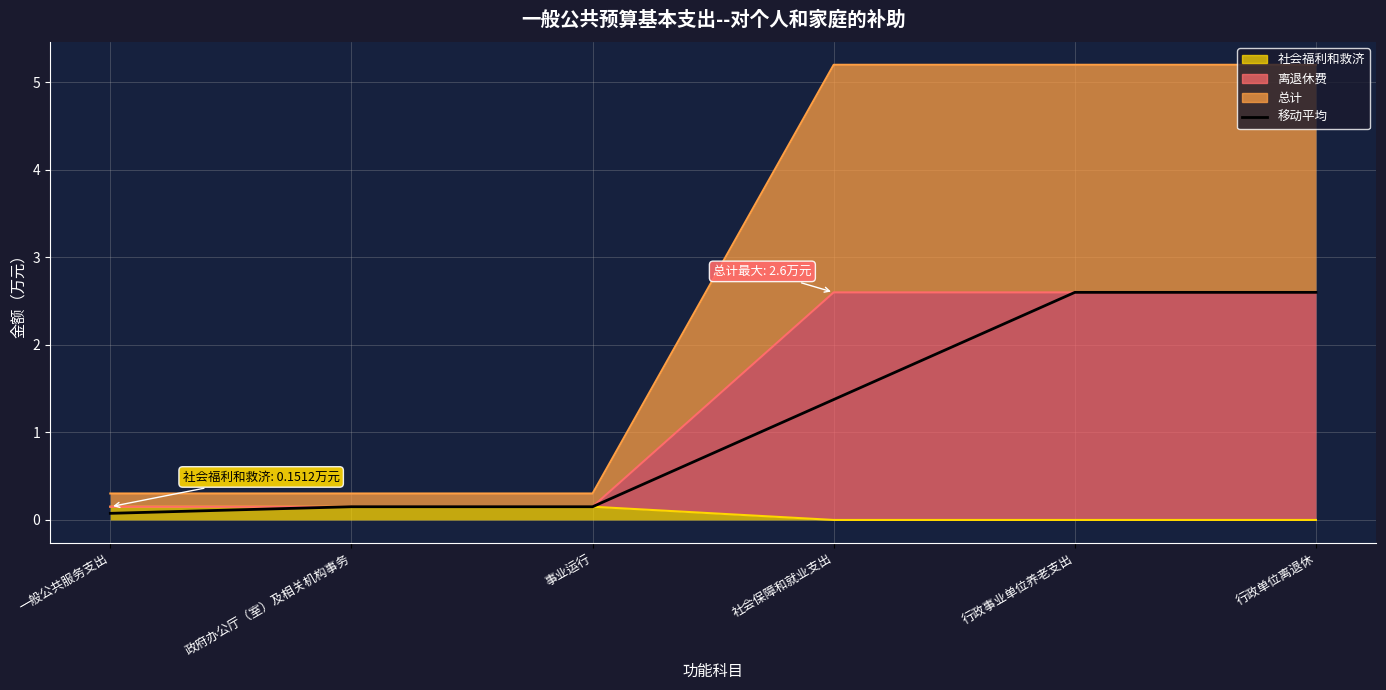

At which category does the chart reach its peak across all series?

行政事业单位养老支出